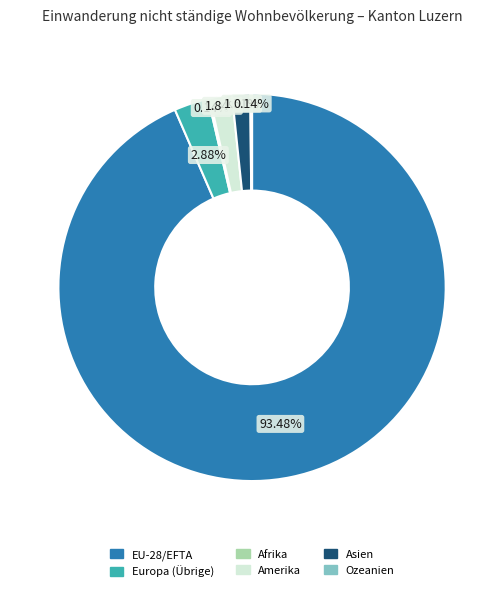

Is the sum of Amerika and Asien greater than half?

No